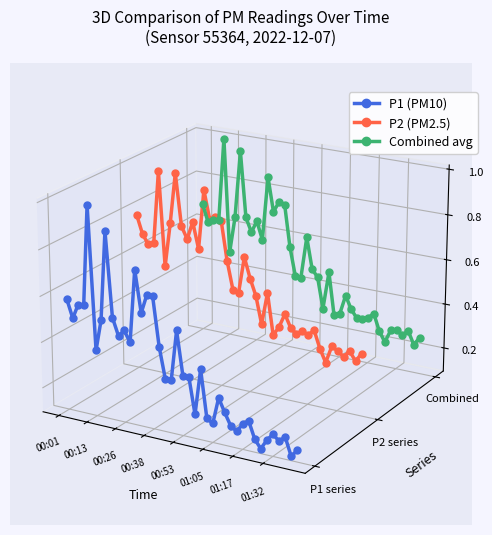

List the series in order of their overall mean, lowest first.

P1 (PM10), P2 (PM2.5), Combined avg